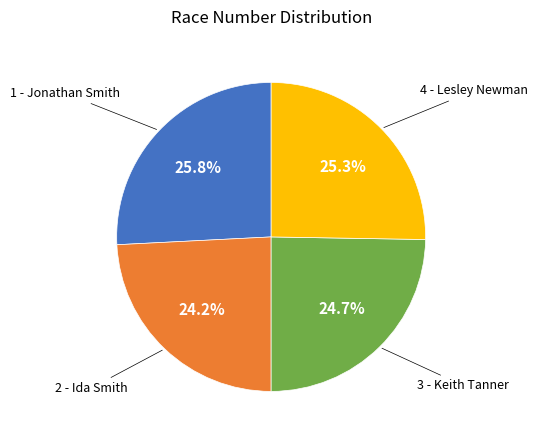

Is there a majority slice in this chart?

No